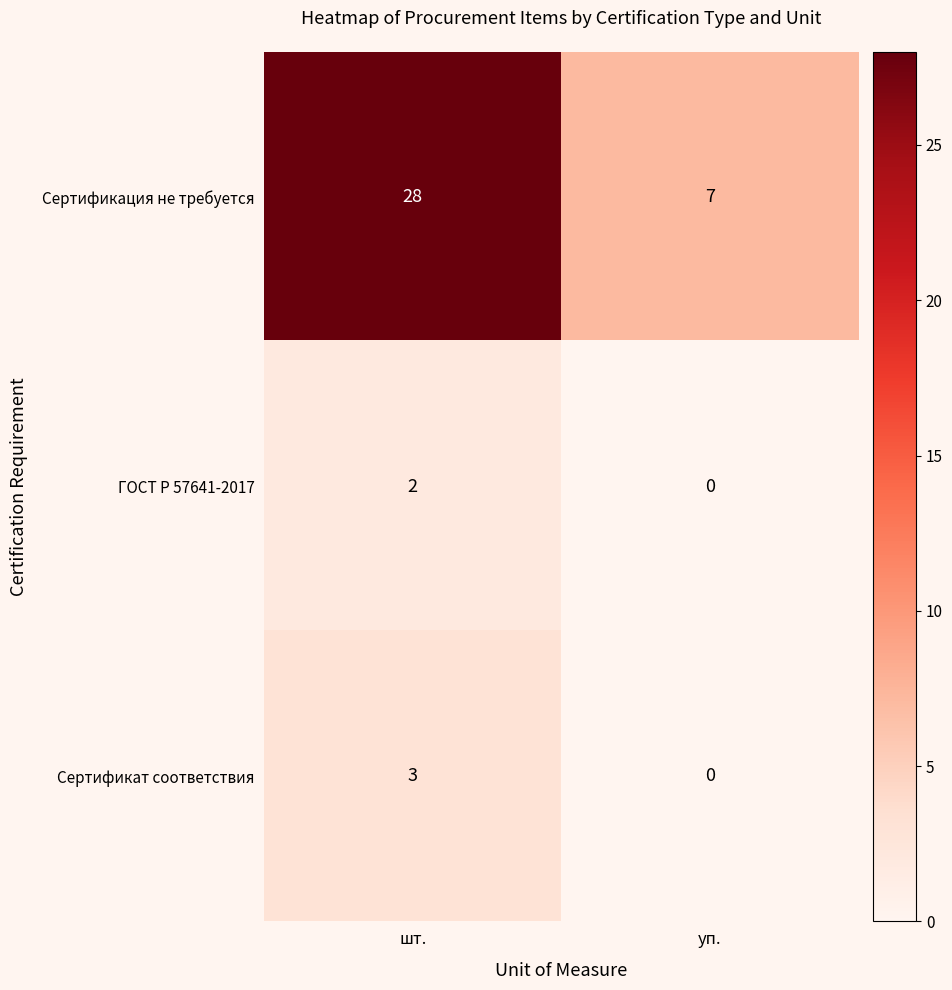

What is the difference between the maximum and minimum values in the Сертификат соответствия series?

3